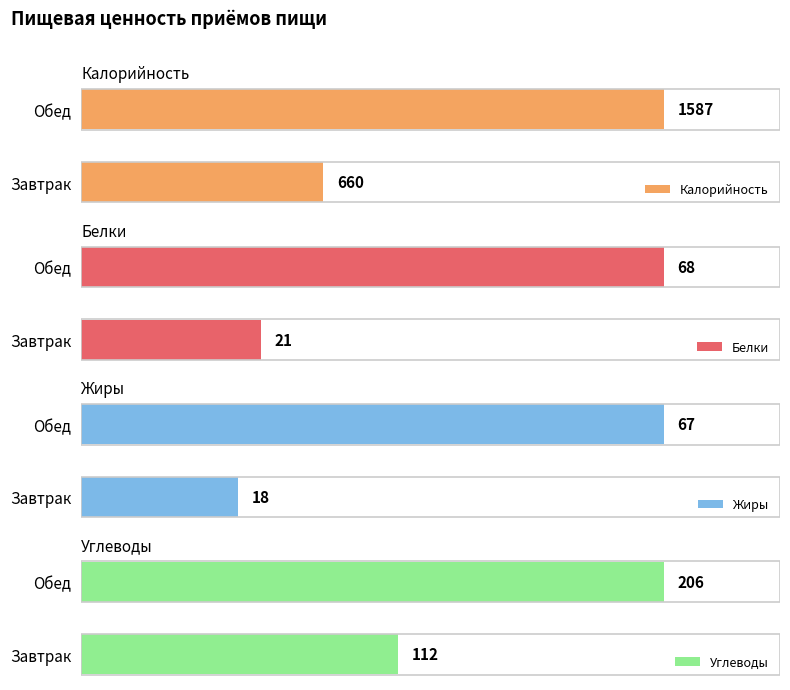

Which category has the highest value in the Калорийность series?

Обед